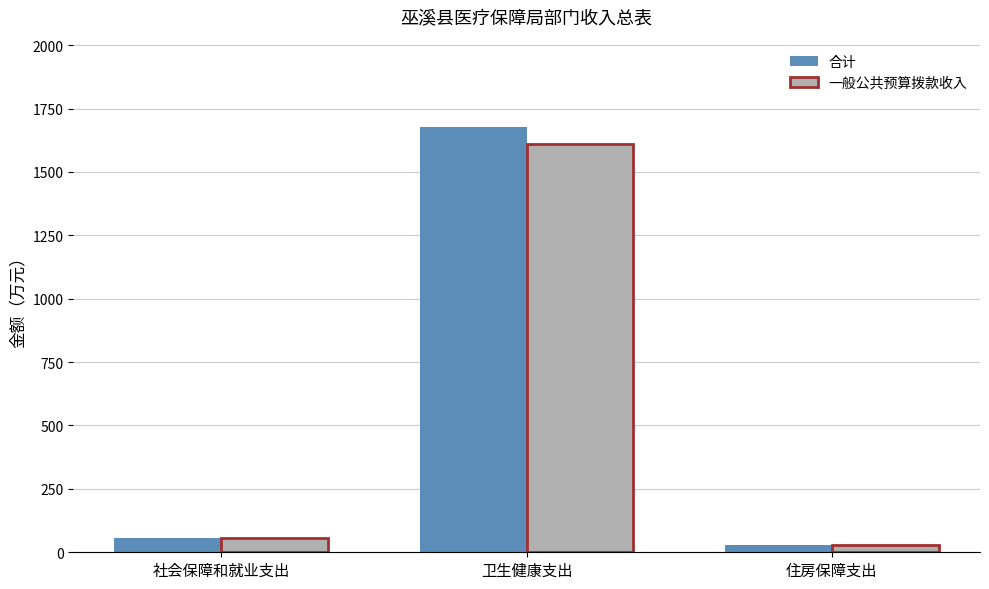

The value of 合计 at 卫生健康支出 is 597.7. True or false?

False